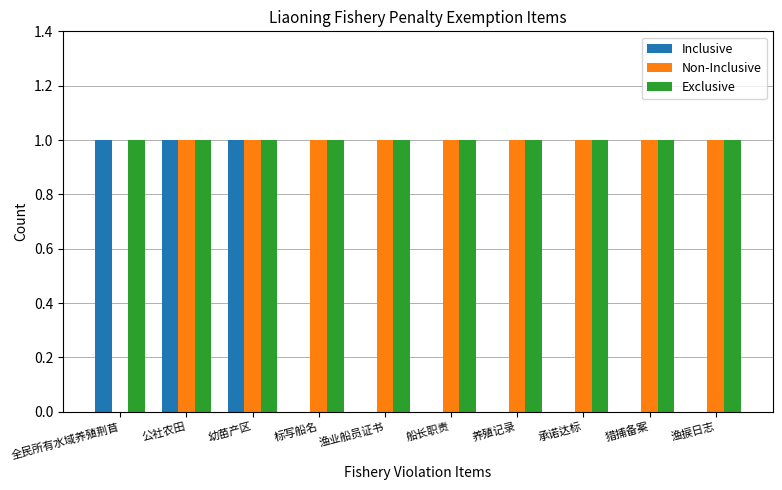

Which series has the largest total across all categories?

Exclusive